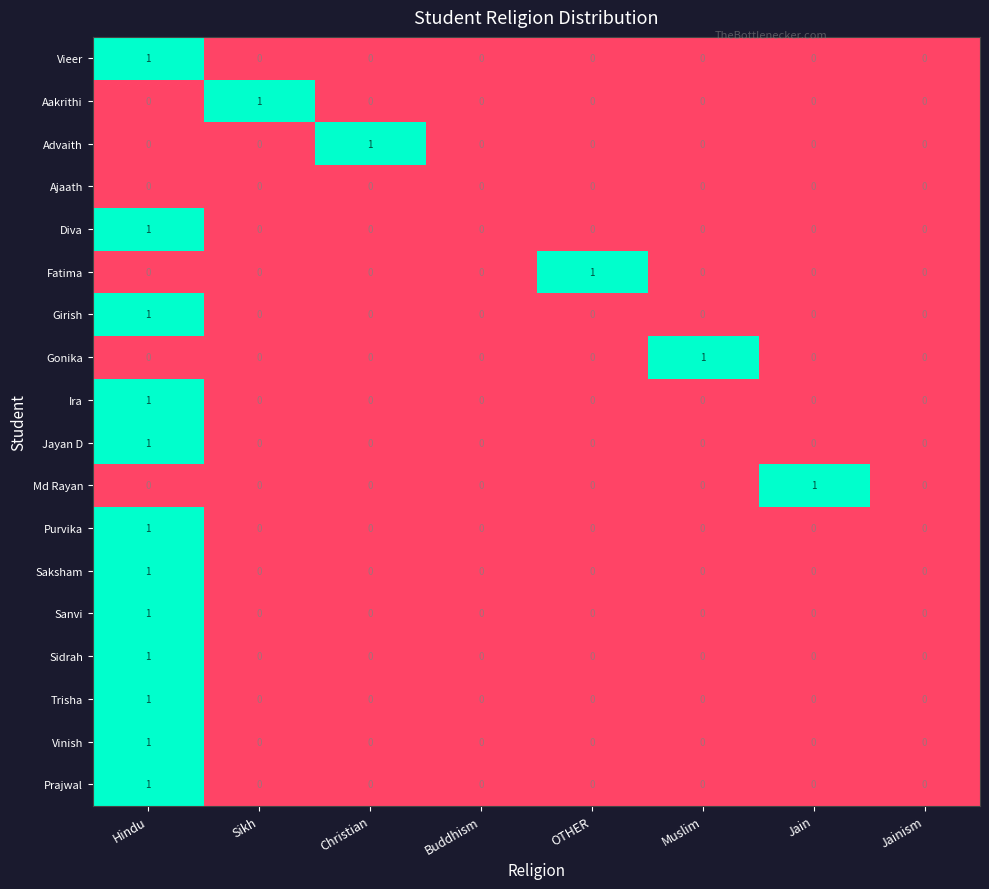

Is the value of Sanvi at Hindu greater than the value of Ajaath at OTHER?

Yes